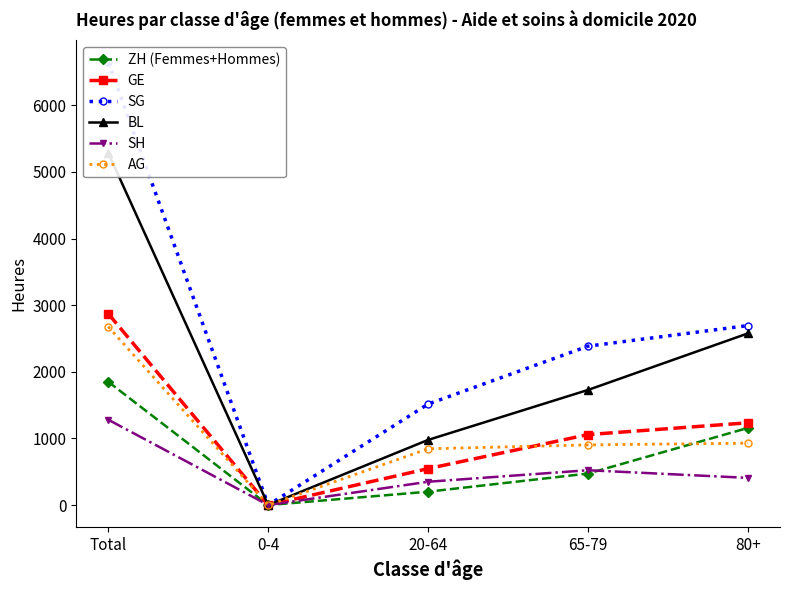

What is the difference between the maximum and minimum values in the GE series?

2872